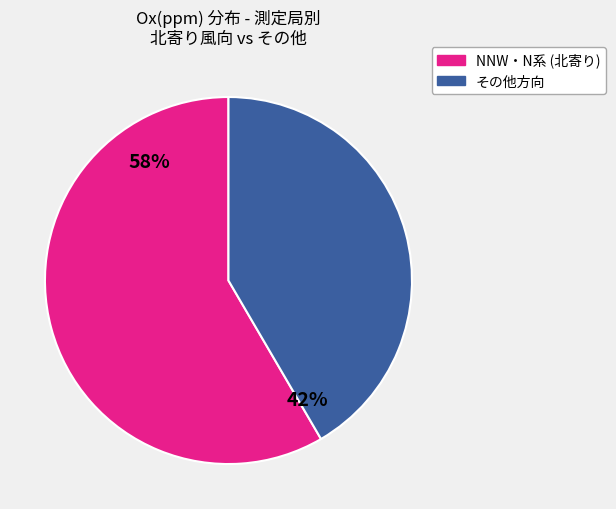

How many slices are in this pie chart?

2